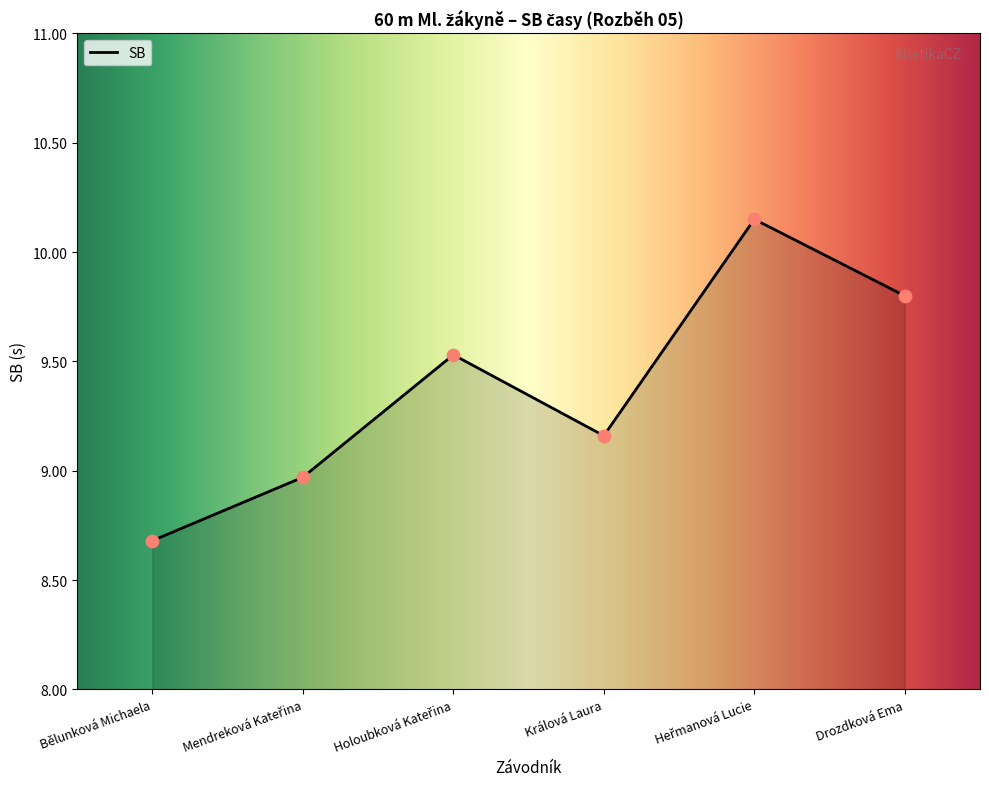

What is the change in value from Bělunková Michaela to Králová Laura?

+0.5